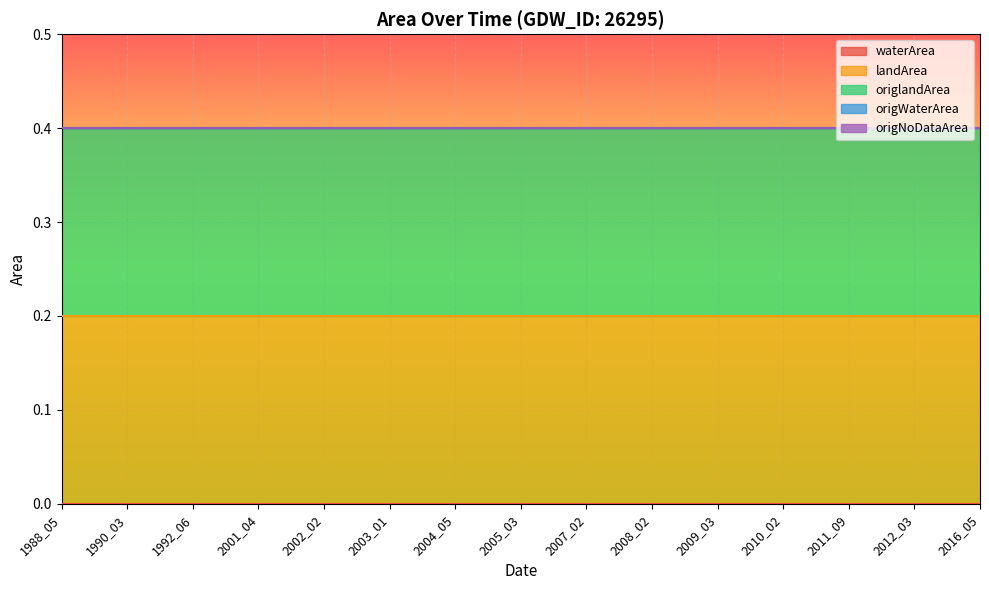

What is the total value across all series at 2010_02?

0.4